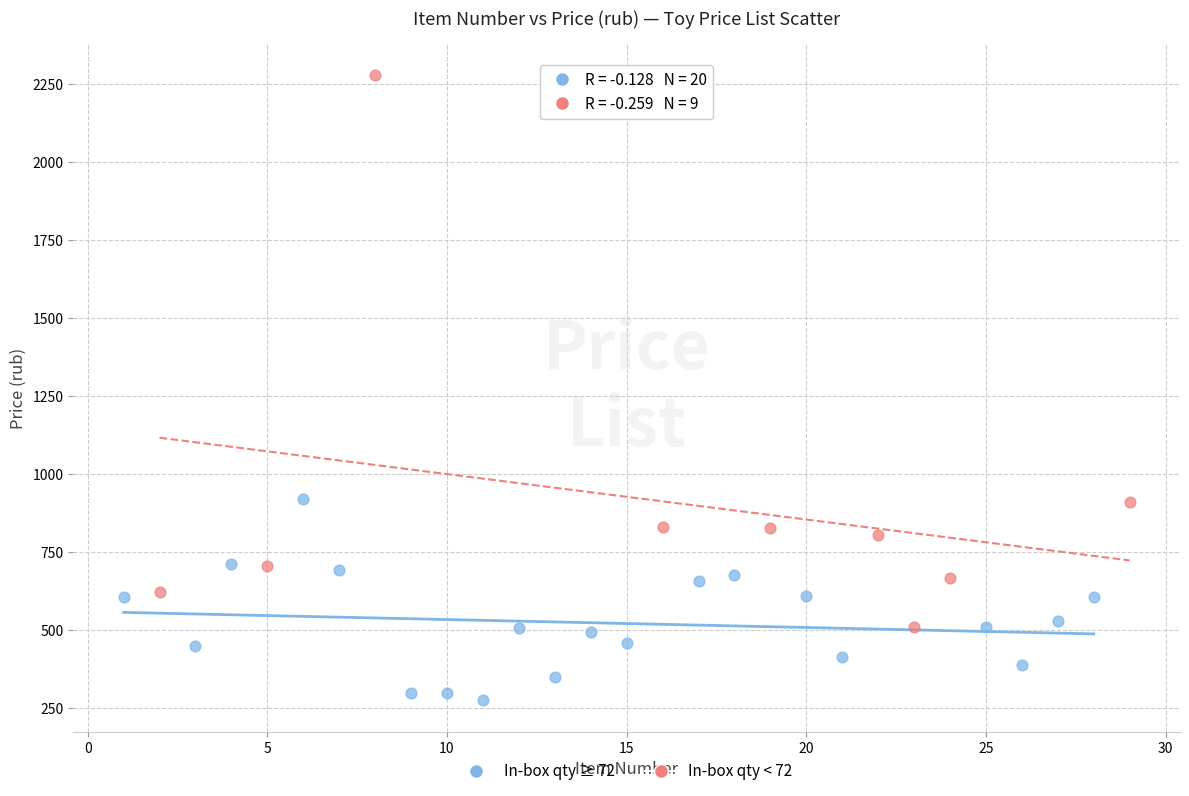

Which series has the widest spread of Y values?

In-box qty < 72